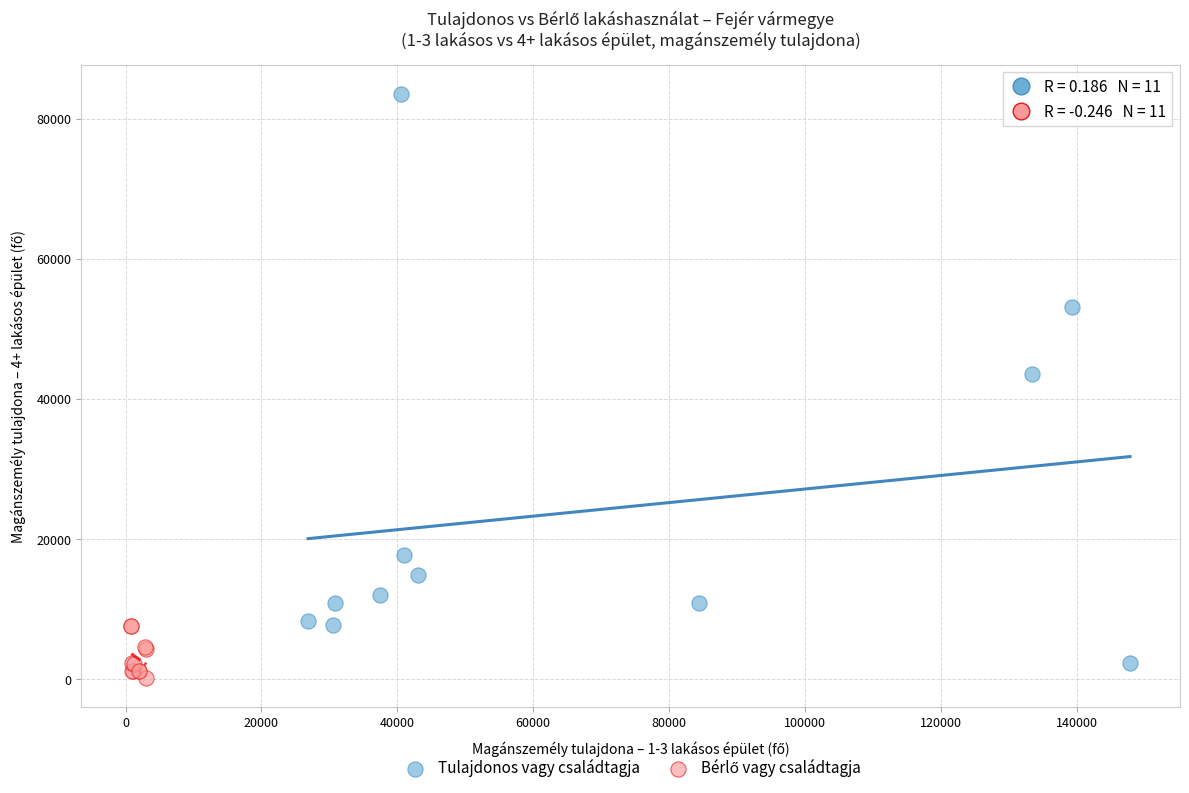

Which series has the largest Y range (max minus min)?

Tulajdonos vagy családtagja